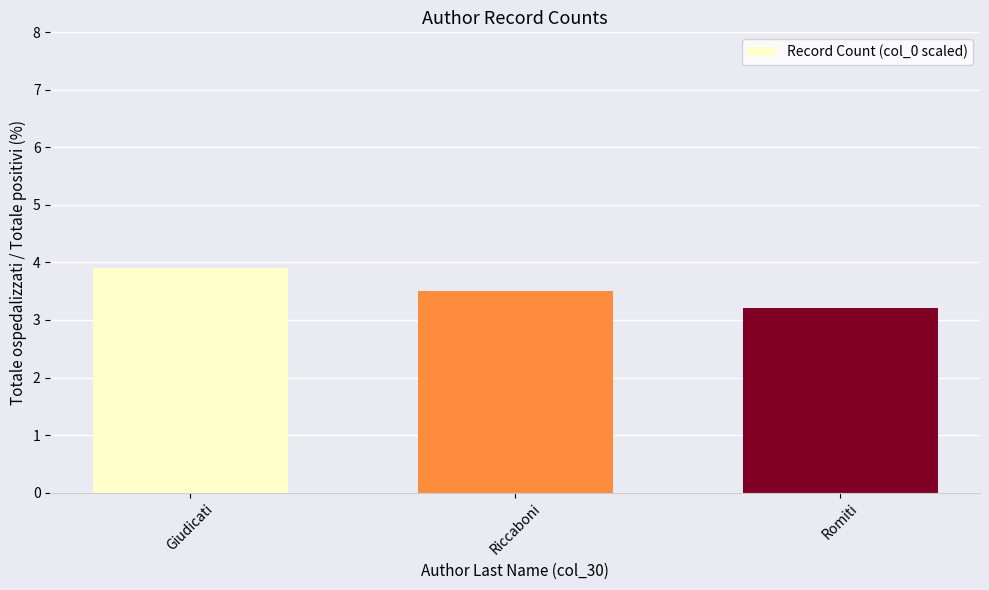

List the labels in order of value, smallest first.

Romiti, Riccaboni, Giudicati